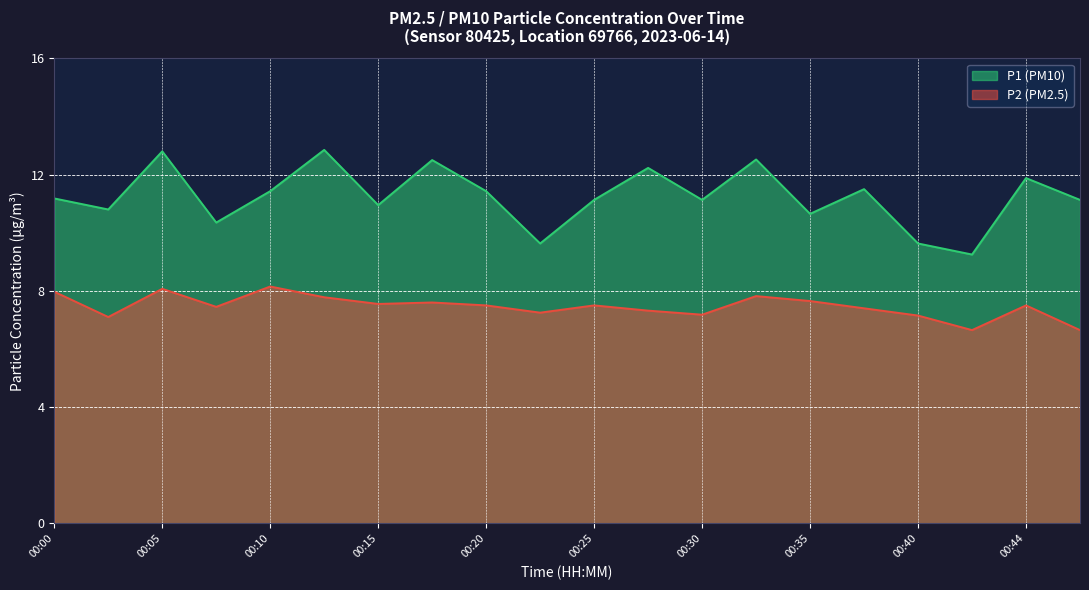

Is the value of P2 at 00:30 greater than the value of P1 at 00:30?

No